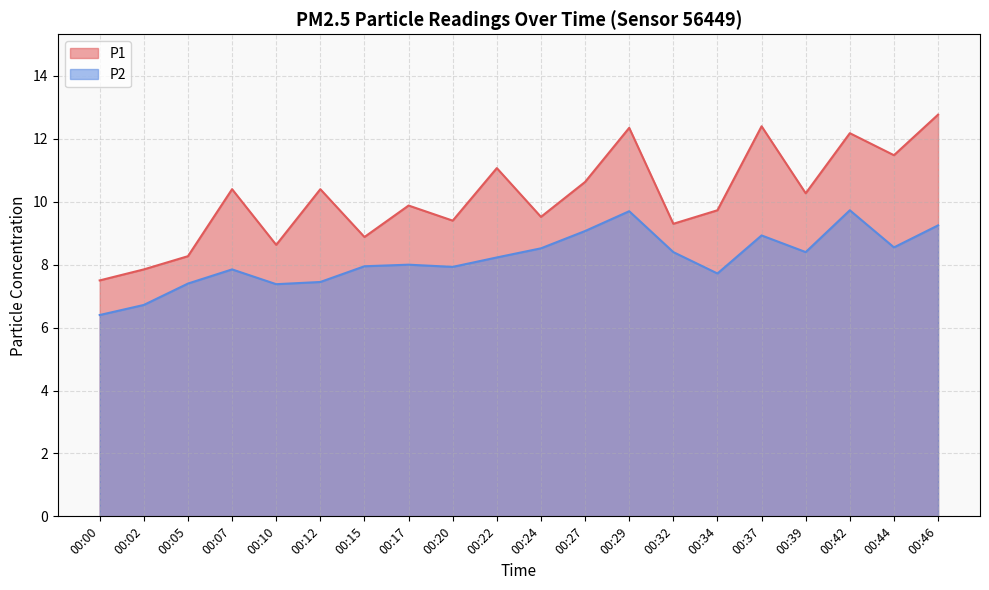

Which has a higher value, 00:07 or 00:46?

00:46